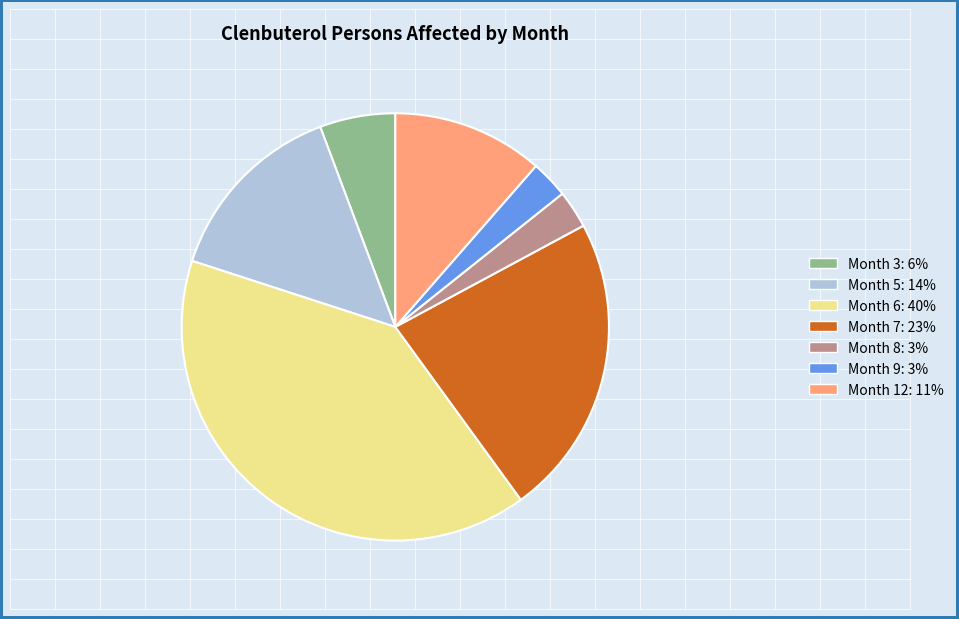

The Month 7 slice represents 16% of the pie. True or false?

False